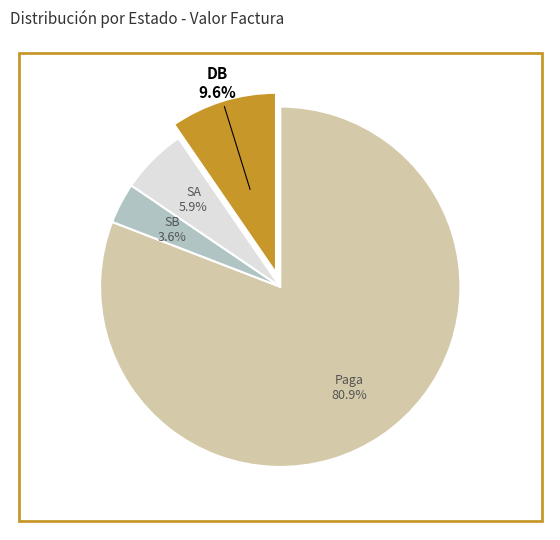

Count the number of slices in the pie.

4